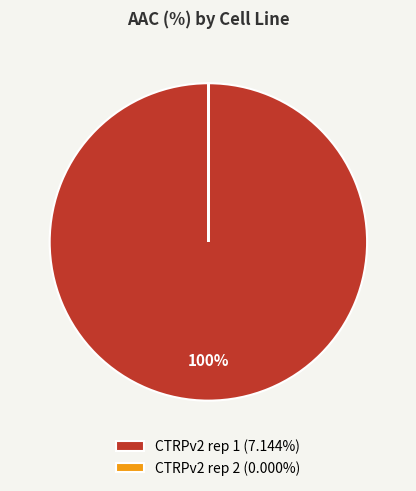

Is there a majority slice in this chart?

Yes